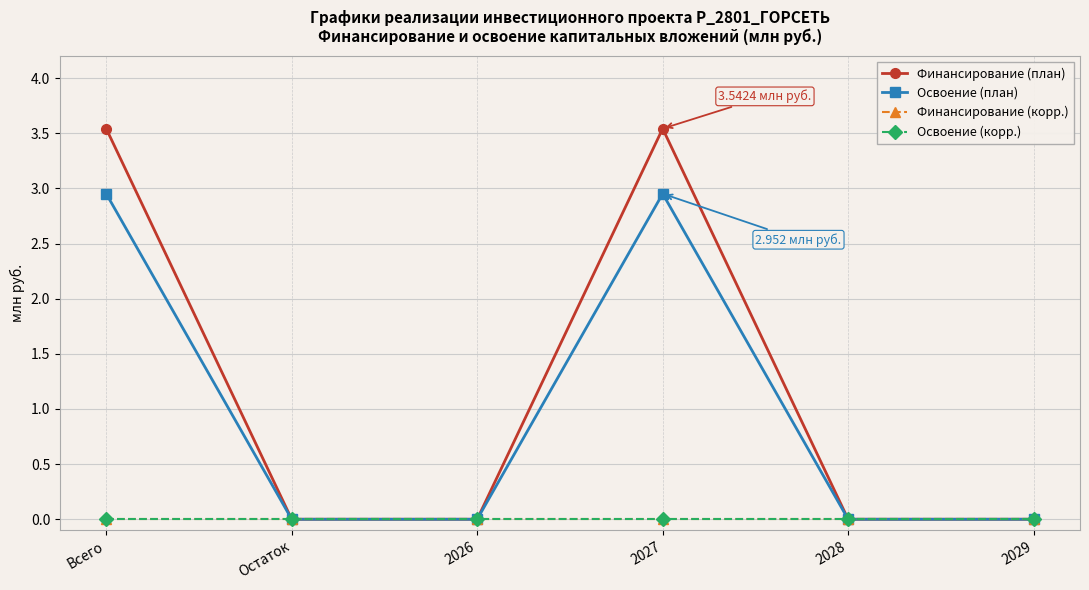

Does the chart have visible grid lines?

Yes